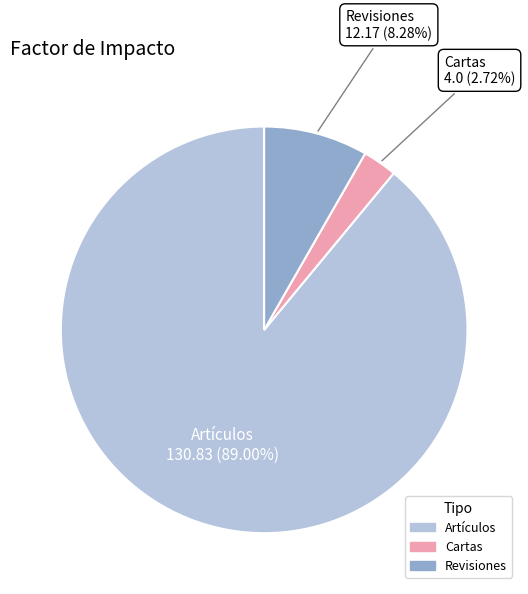

True or false: Artículos accounts for 89% of the total.

True